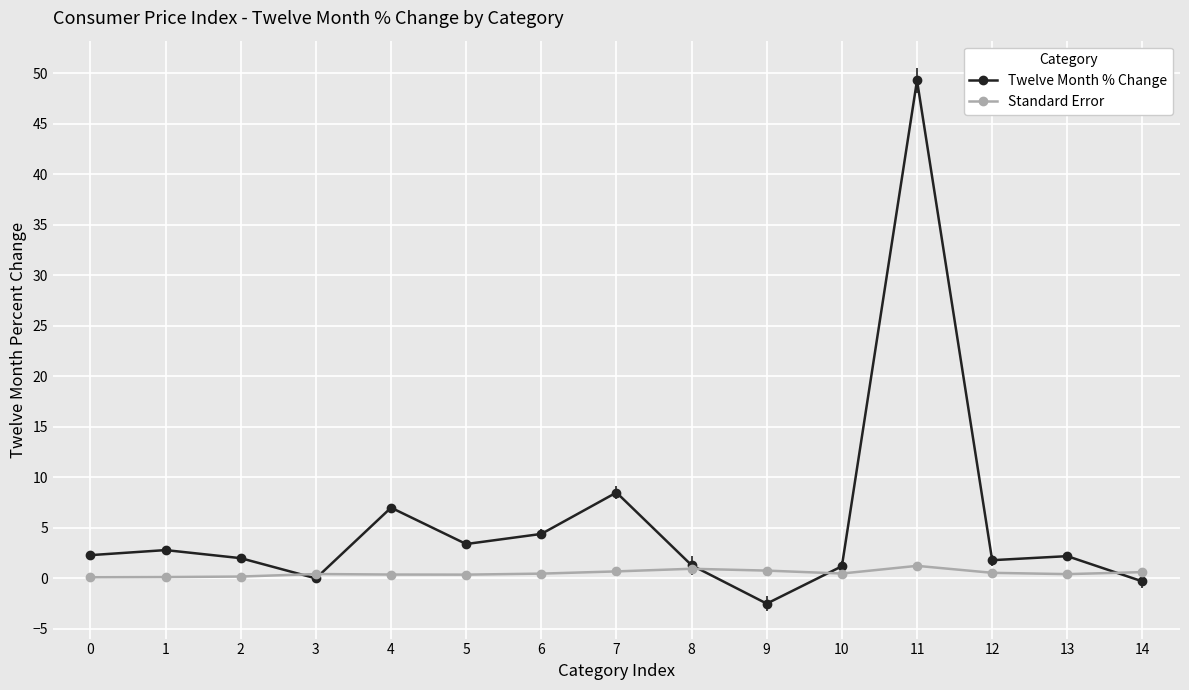

The Twelve Month % Change series shows 10.5 at 4. True or false?

False